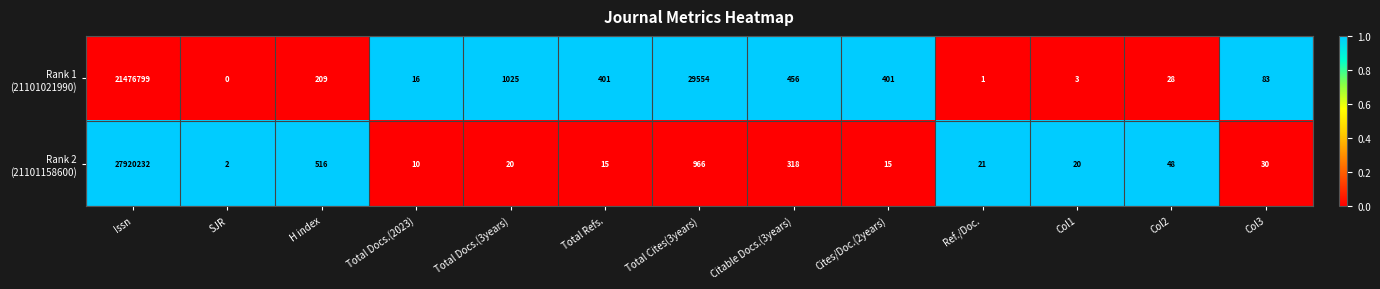

How many series are shown in this chart?

2